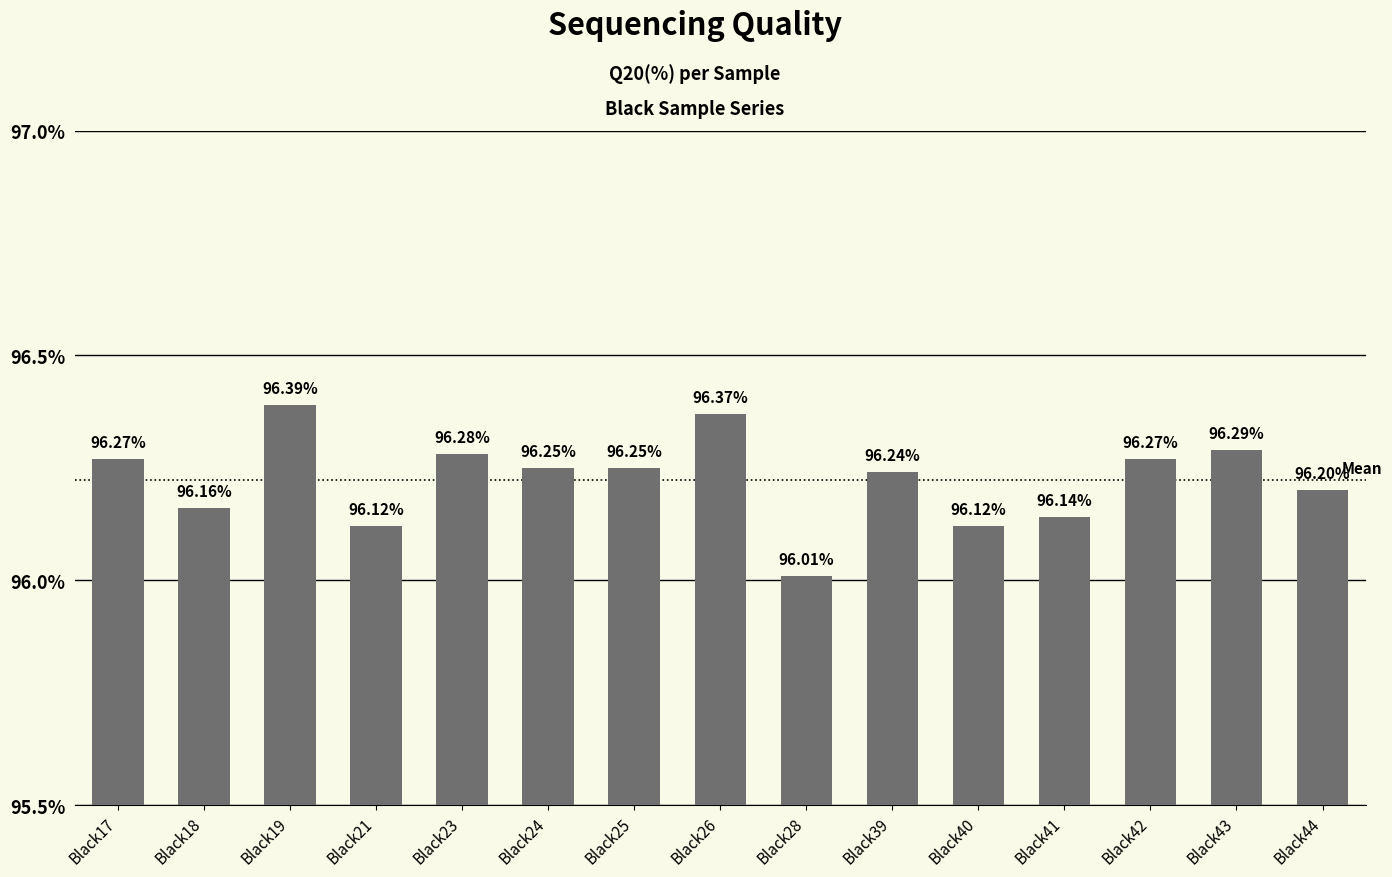

Which label corresponds to the smallest value in the chart?

Black28